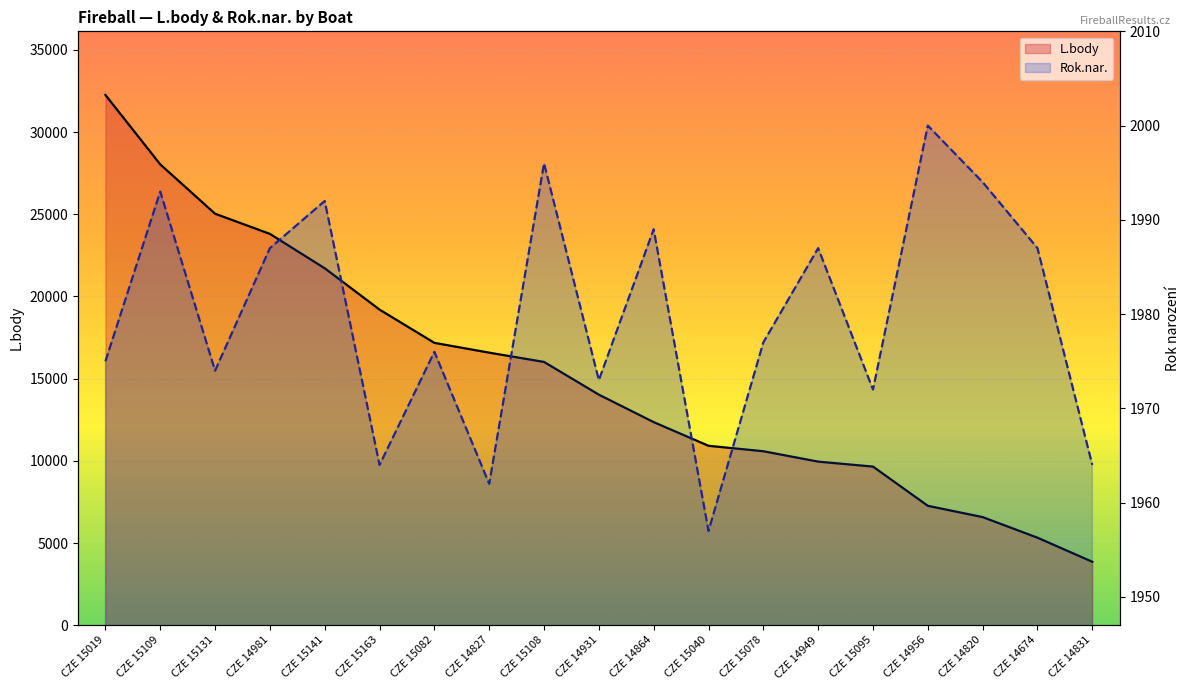

What value does the L.body series have at CZE 14931, to the nearest 100?

14000